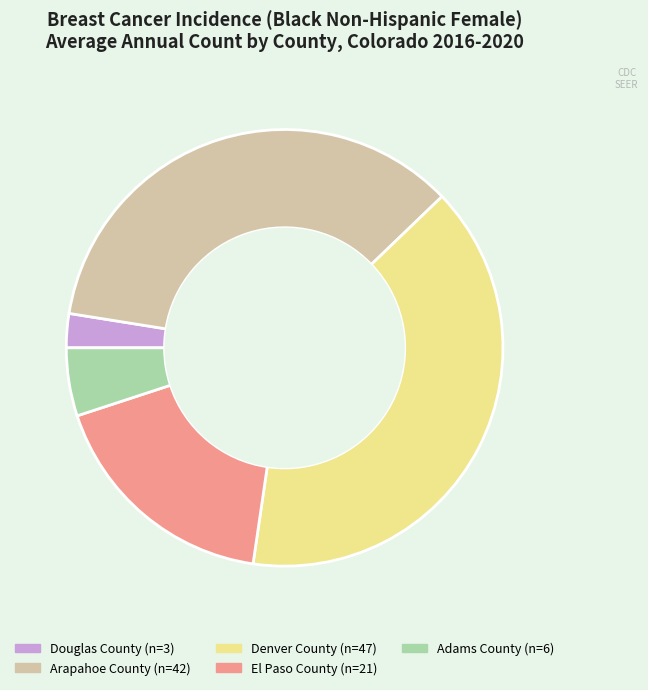

What is the smallest slice in the pie chart?

Douglas County